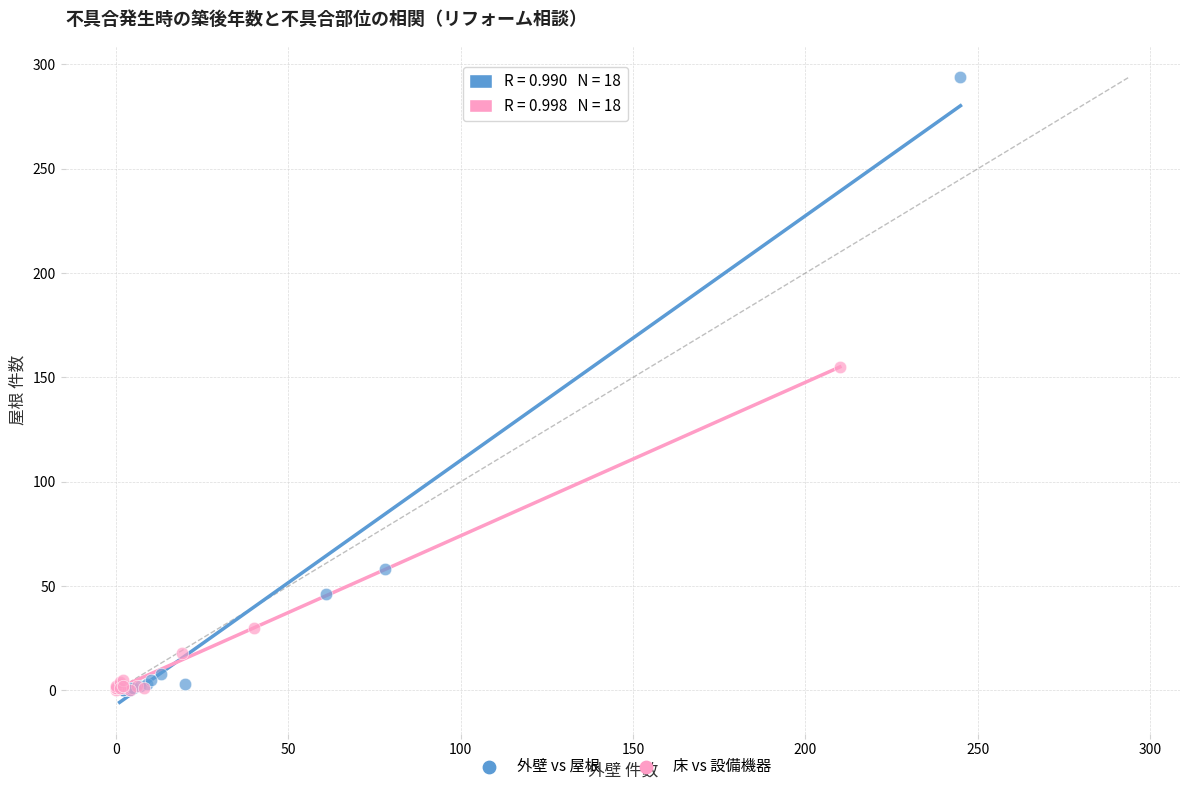

Which series reaches the maximum Y coordinate?

外壁 vs 屋根